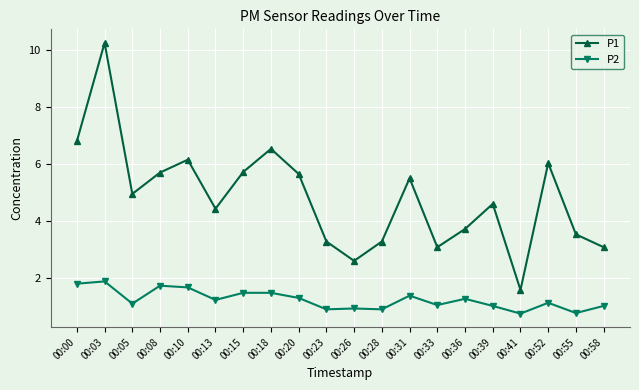

Rank the series by their average value, from lowest to highest.

P2, P1